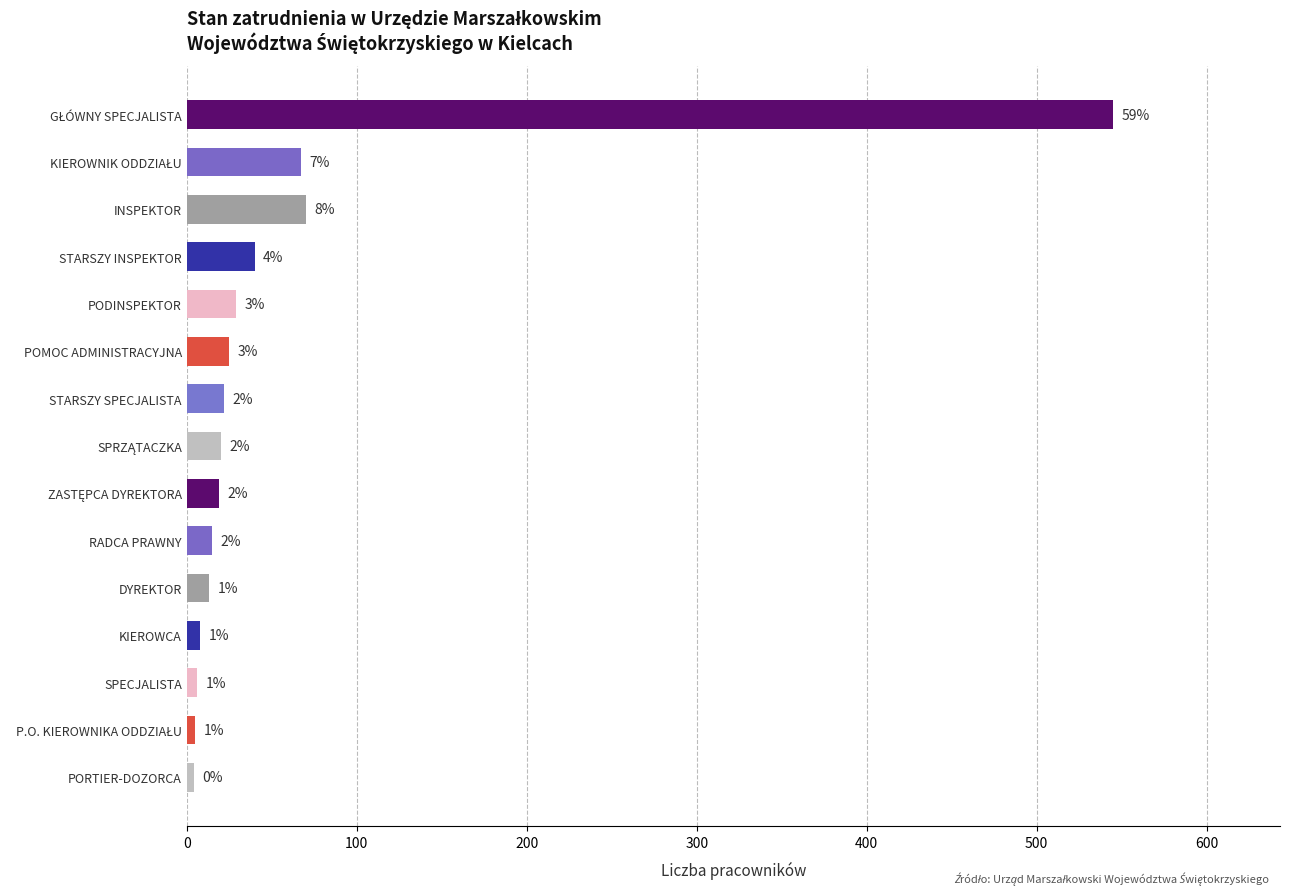

What is the average value?

59